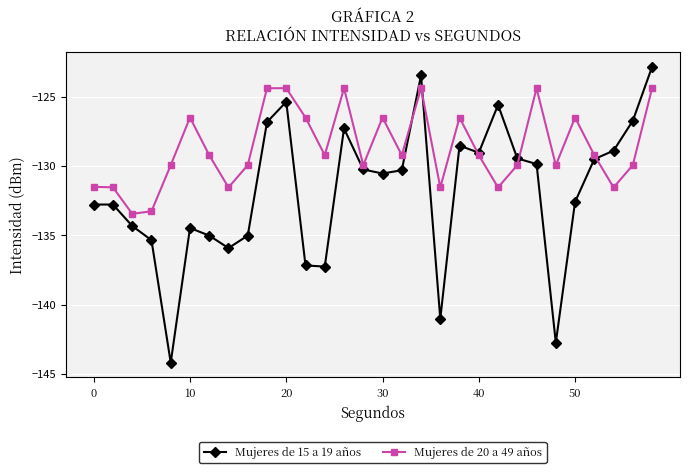

True or false: Mujeres de 20 a 49 años has more than 2 points higher than both neighbors.

True